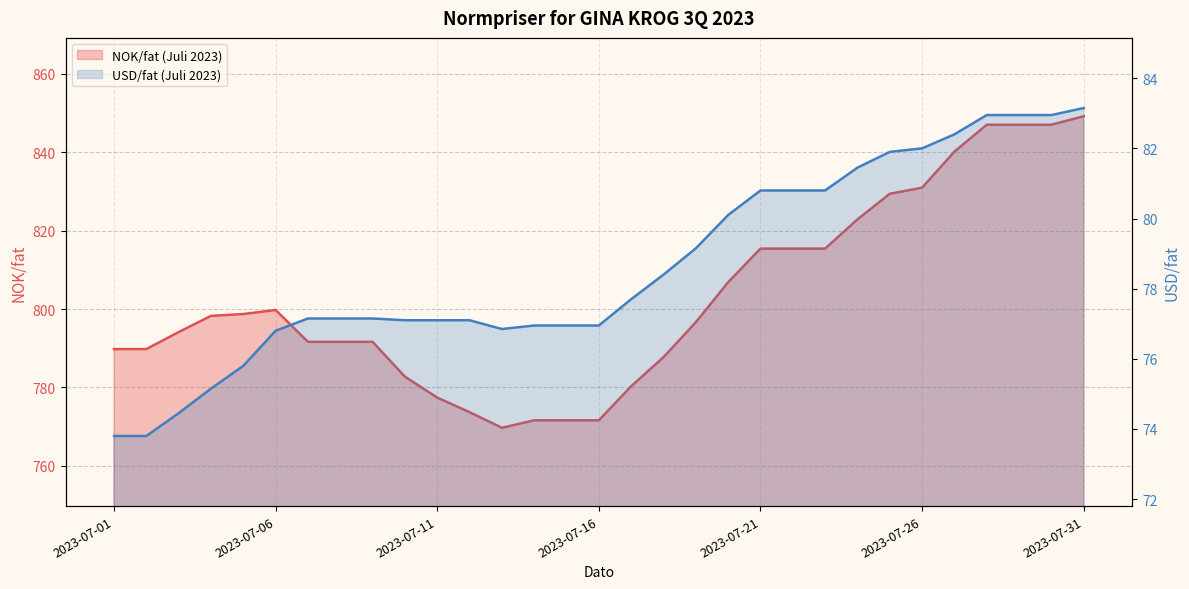

What is the greatest value displayed?

849.2